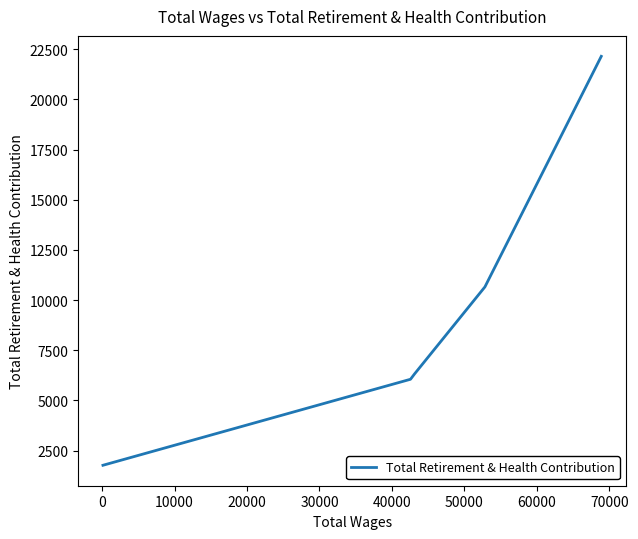

What is the difference between the second highest and minimum values?

8891